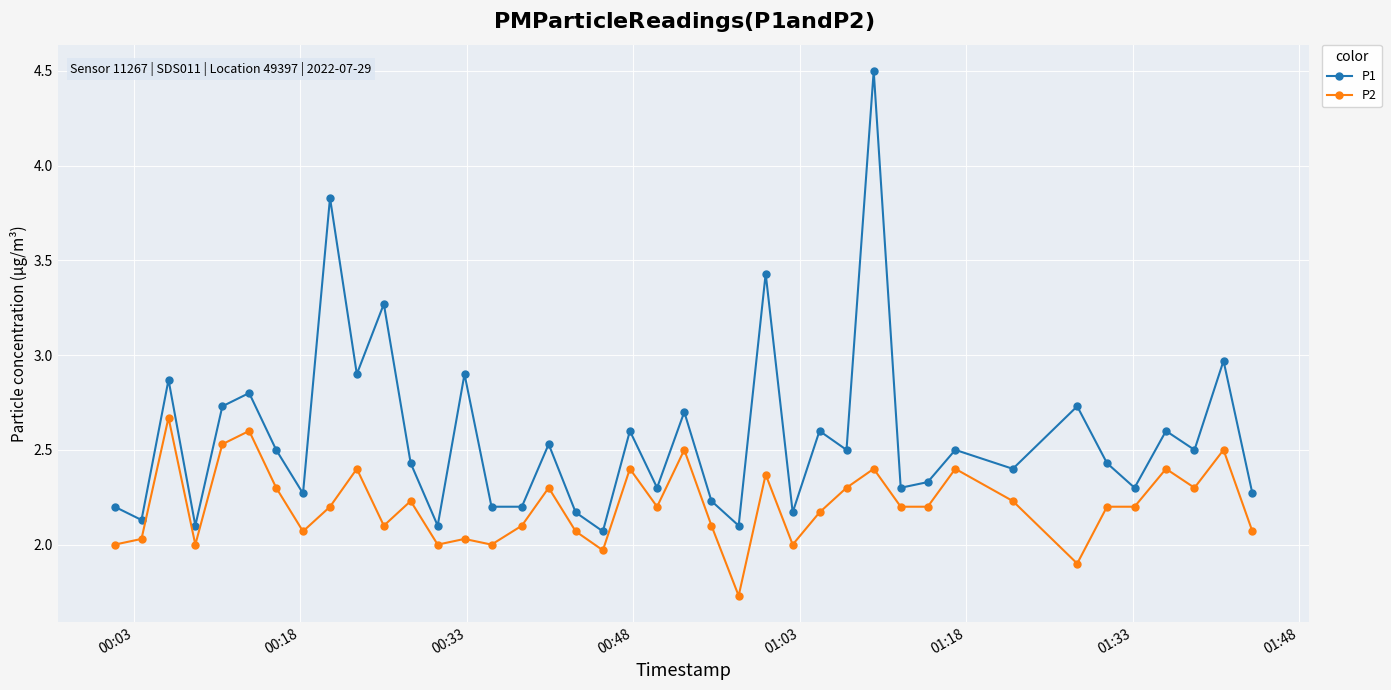

What is the value of the P1 point at the 14th from the left?

2.9